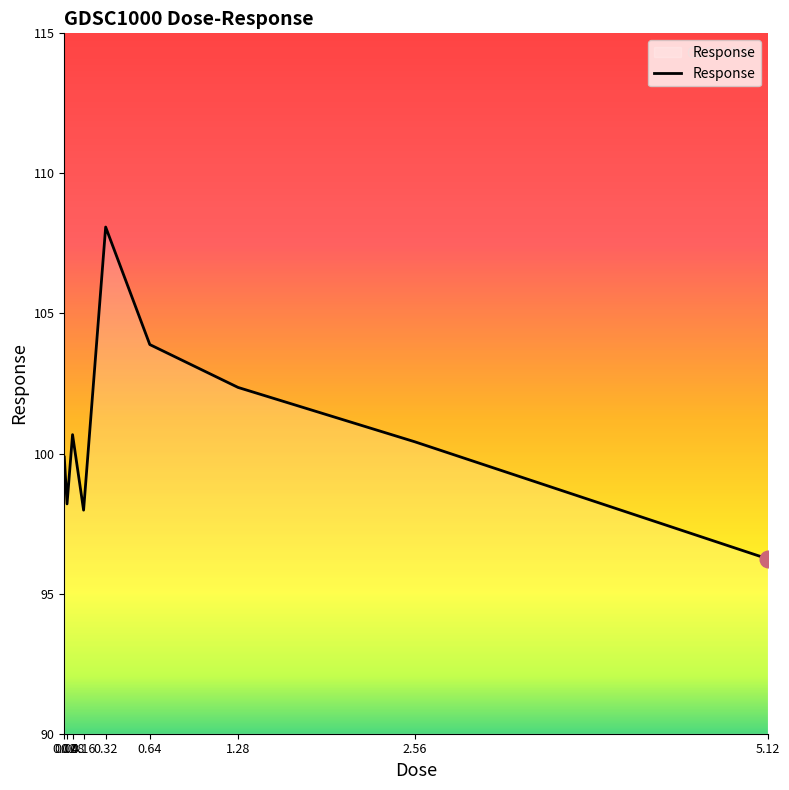

What is the difference between the maximum and minimum values?

11.8